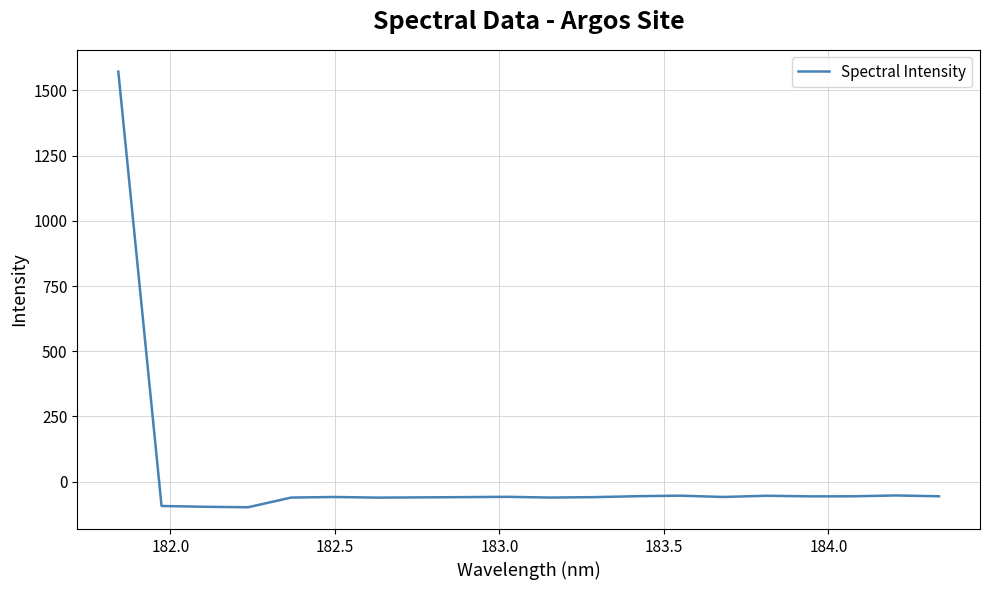

What is the maximum value shown in the chart?

1572.2